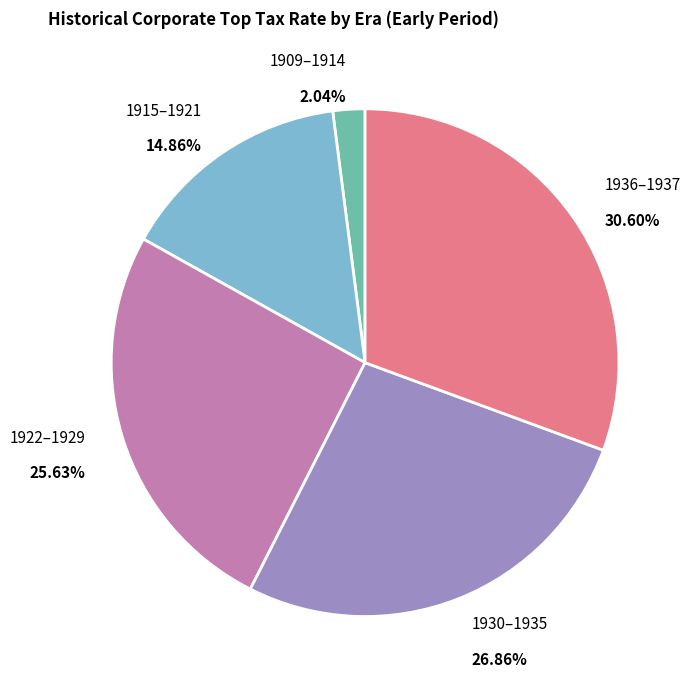

Is there a majority slice in this chart?

No